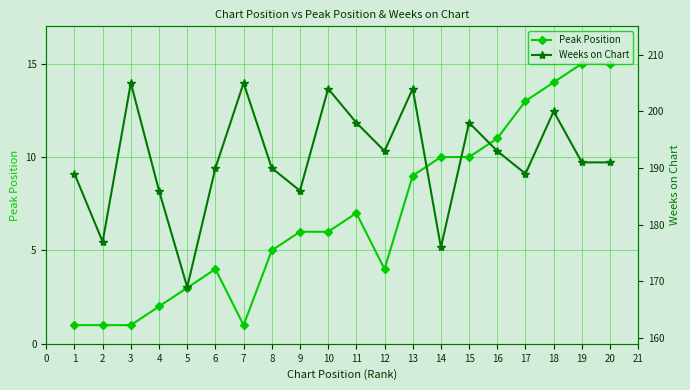

True or false: Peak Position has more than 0 interior local peaks.

True